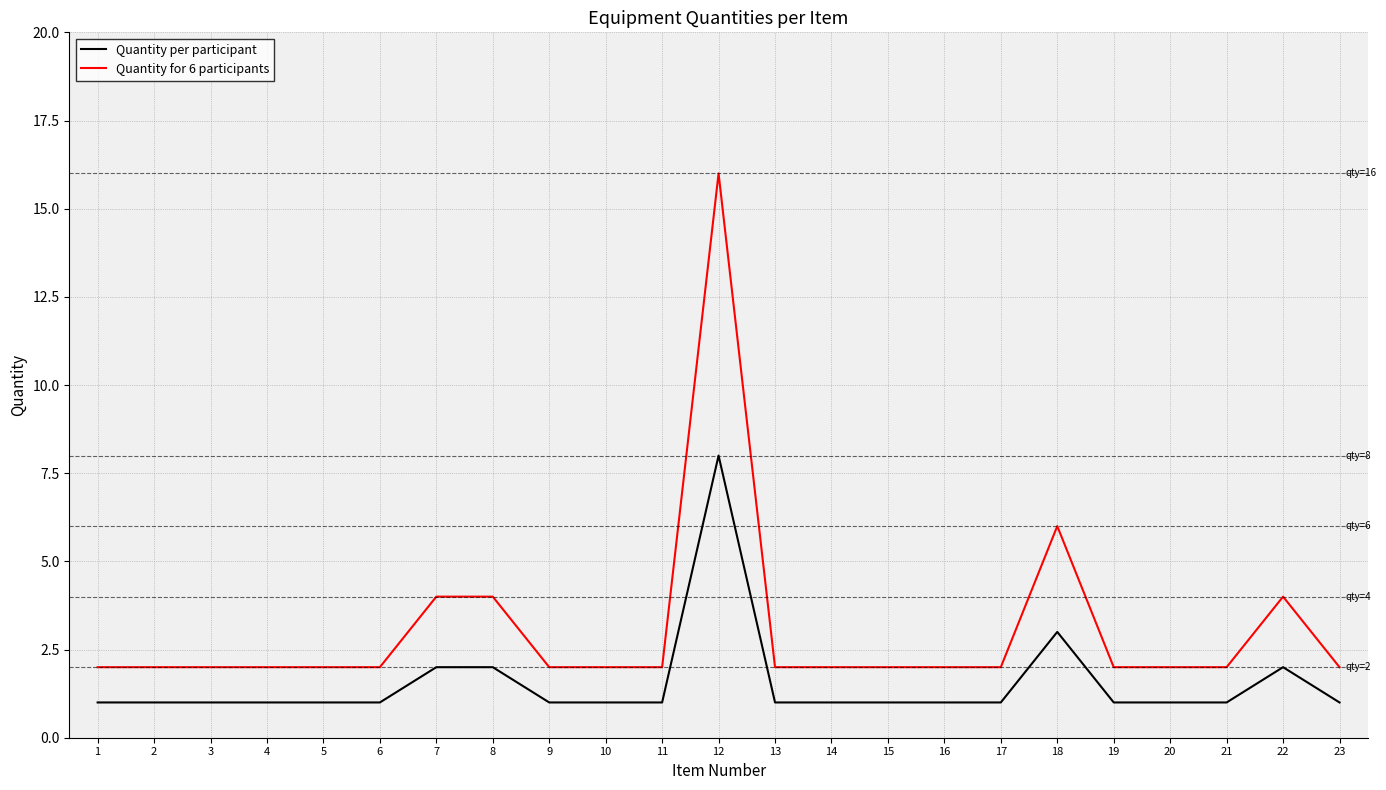

At which label is Quantity per participant closest to 4?

18